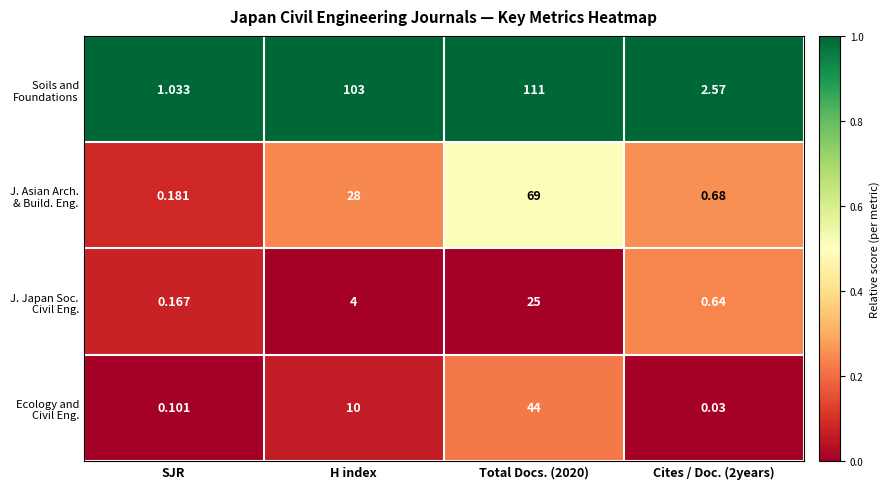

At how many categories does at least one series exceed 0?

4